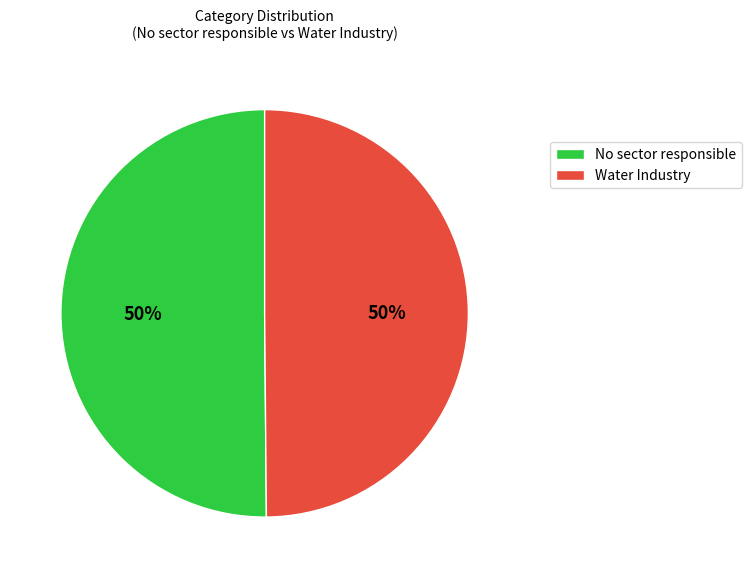

To the nearest percent, what percentage of the pie is No sector responsible?

50%